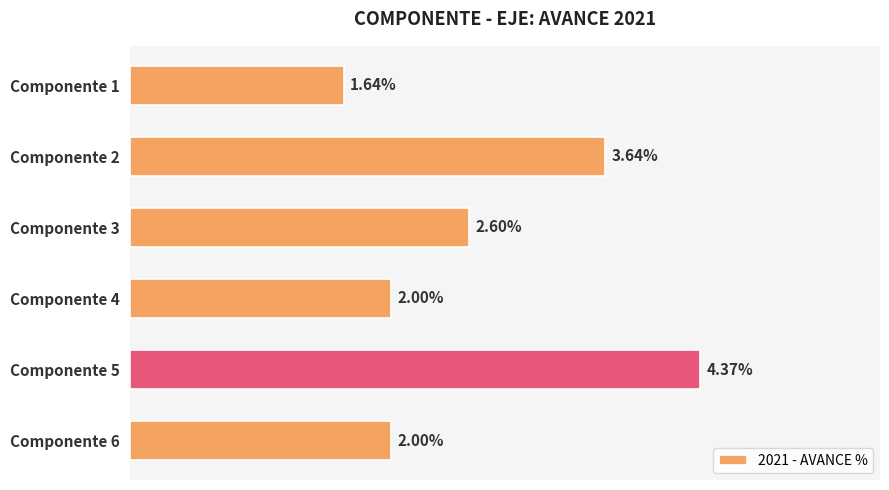

Count the number of categories in the chart.

6